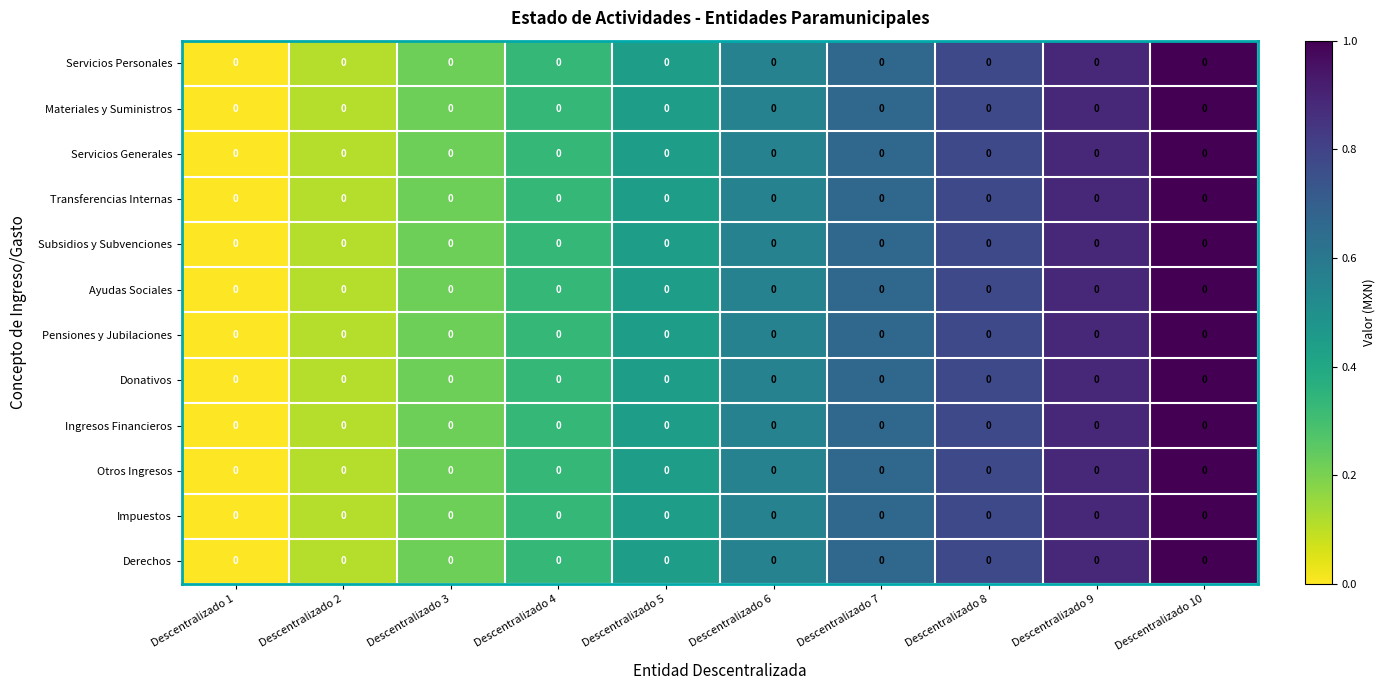

Rank the series by their maximum value, from lowest to highest.

Servicios Personales, Materiales y Suministros, Servicios Generales, Transferencias Internas, Subsidios y Subvenciones, Ayudas Sociales, Pensiones y Jubilaciones, Donativos, Ingresos Financieros, Otros Ingresos, Impuestos, Derechos